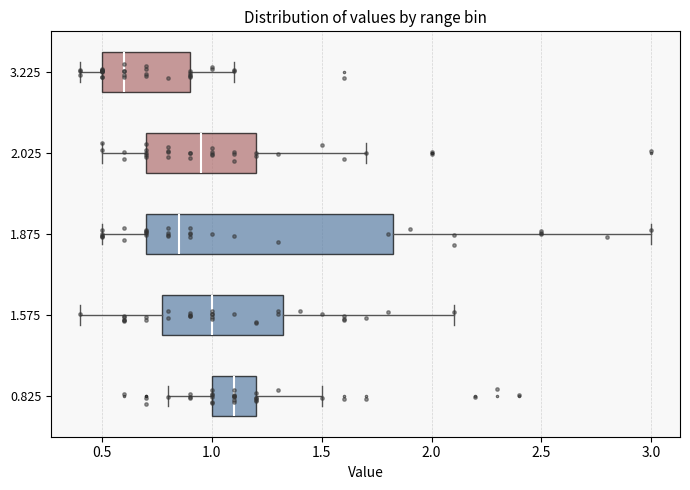

Where does the left whisker of the box at y = 2.025 end on the x-axis? The values are not printed on the chart, so give them approximately, as read against the axis.

0.50